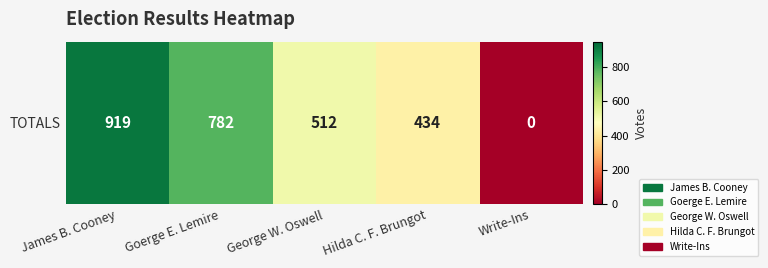

Rank the categories by value from lowest to highest.

Write-Ins, Hilda C. F. Brungot, George W. Oswell, Goerge E. Lemire, James B. Cooney